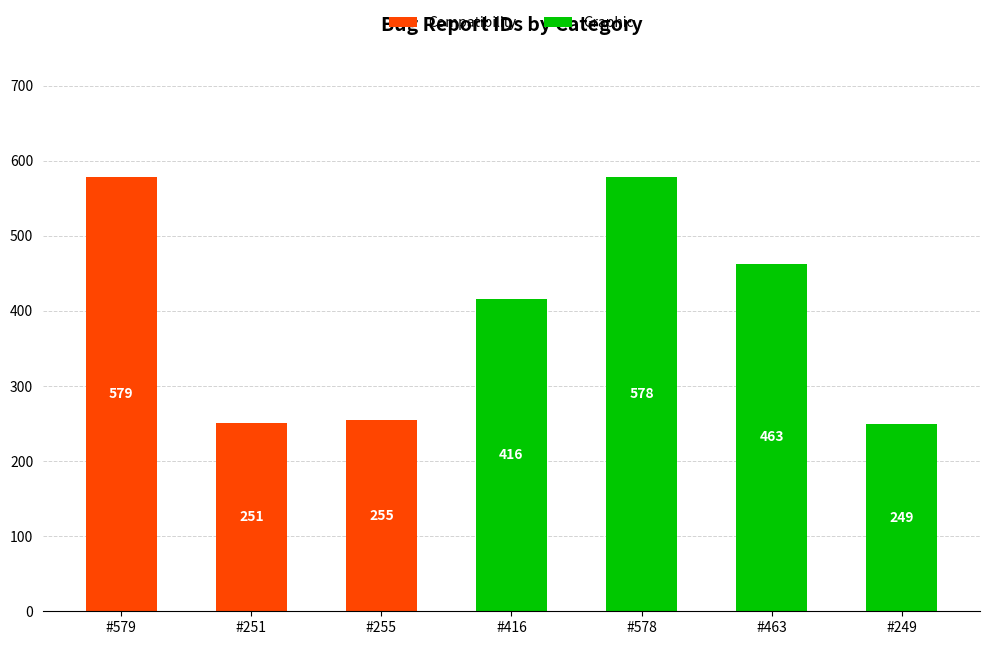

At which label is Compatibility closest to 289?

#255